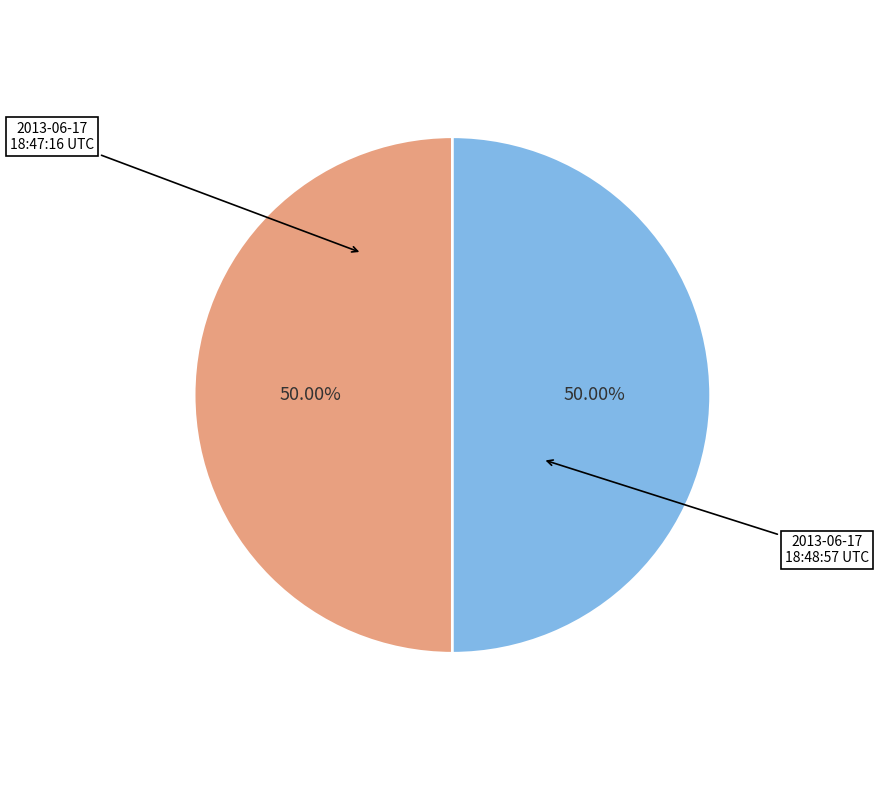

What is the ratio of the value at 2013-06-17 18:47:16 UTC to the value at 2013-06-17 18:48:57 UTC?

1.0